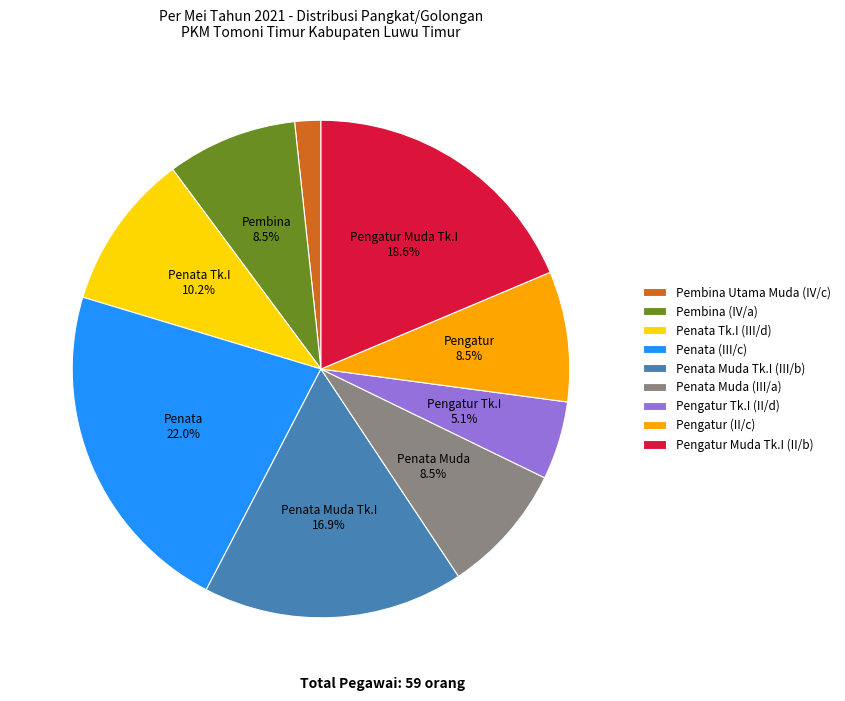

What percentage is NOT represented by Pengatur Muda Tk.I (II/b)?

81.4%